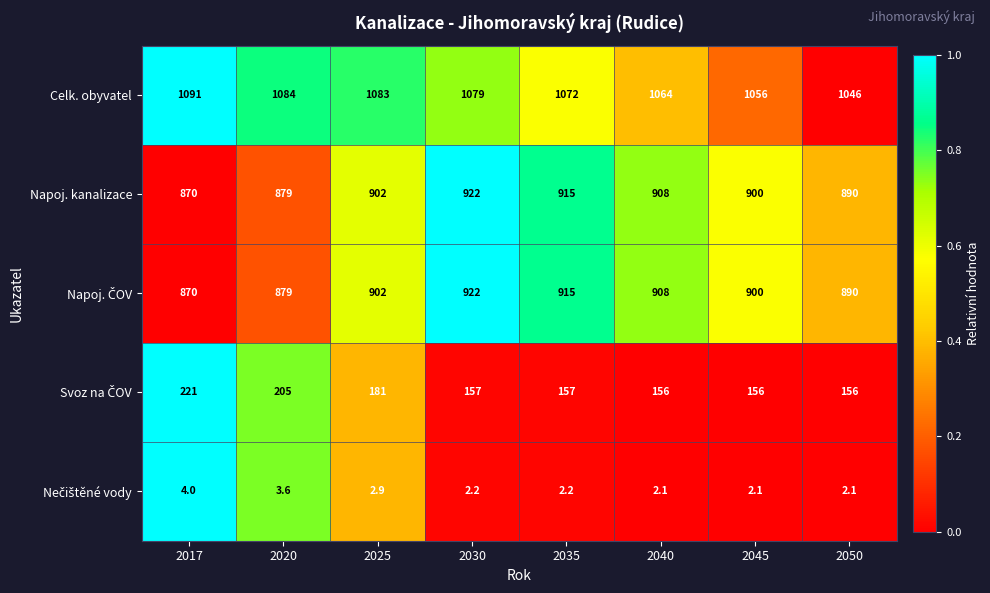

The value of Napoj. kanalizace at 2020 is 879.0. True or false?

True